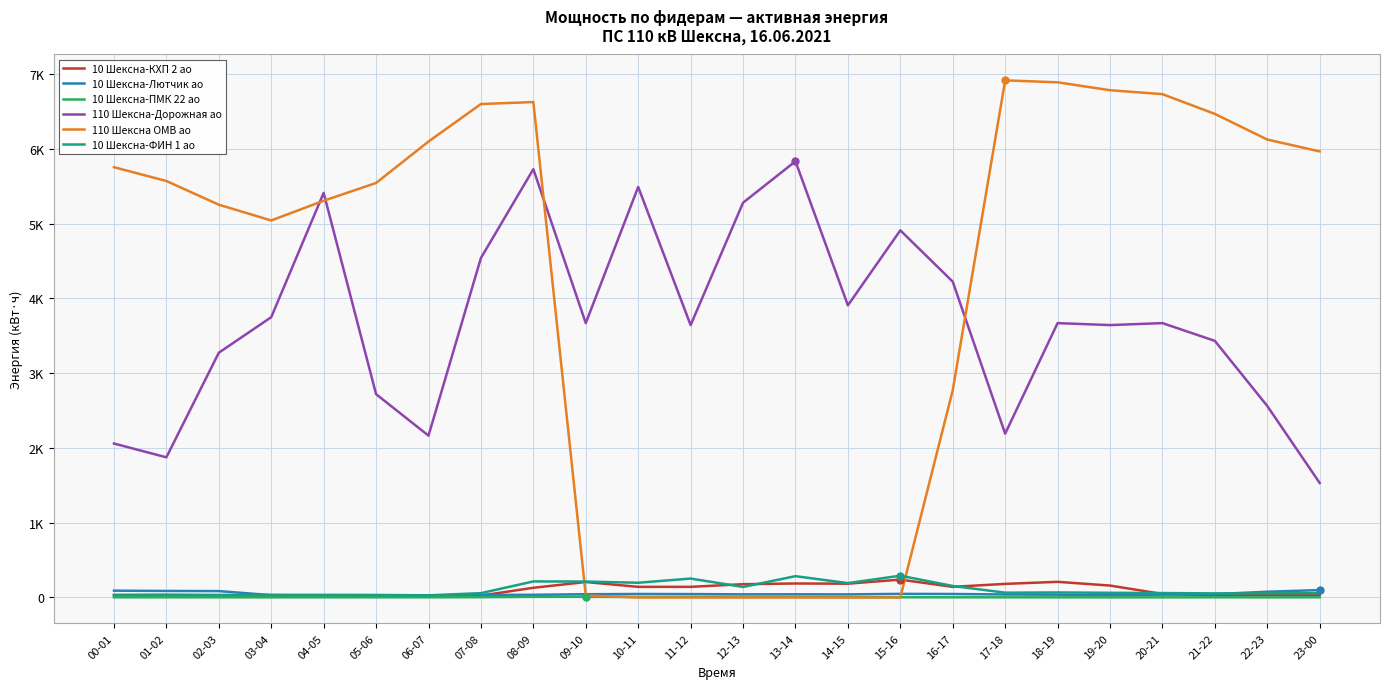

What is the value of the 110 Шексна ОМВ ао point at the 20th from the left?

6784.8